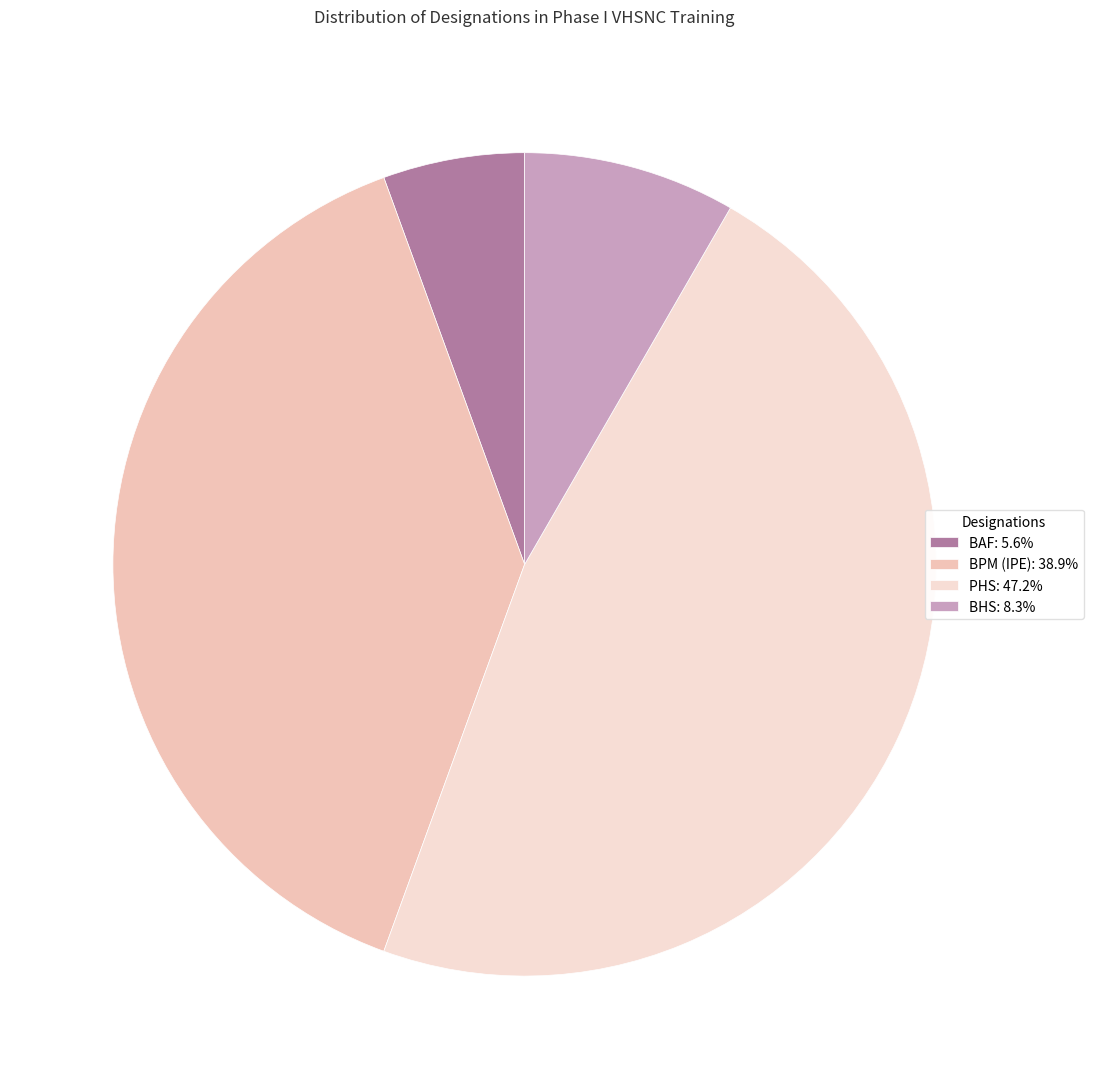

Is BAF the majority of the pie?

No